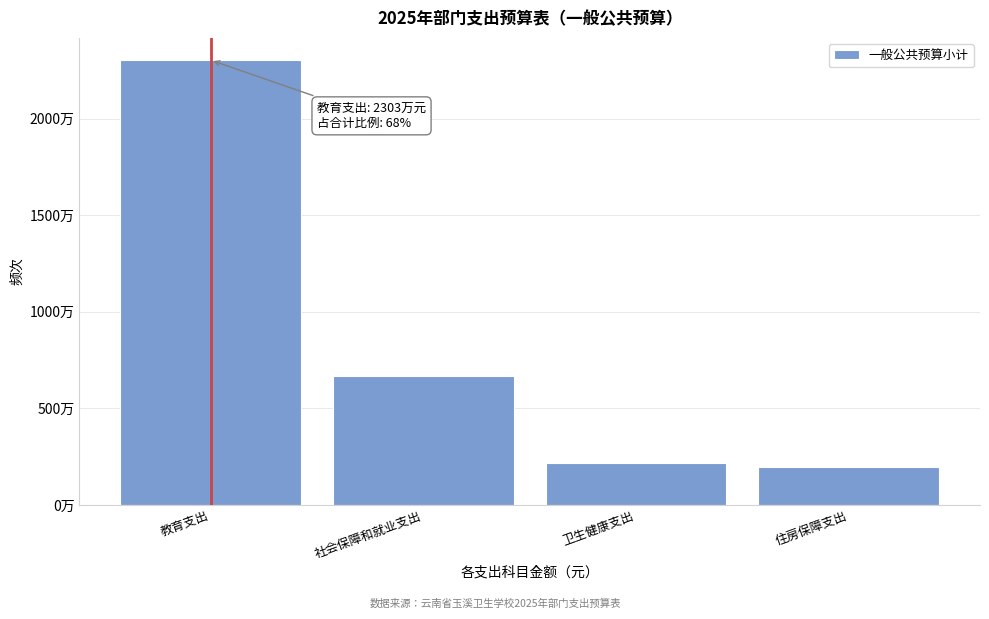

Does the chart contain any negative values?

No